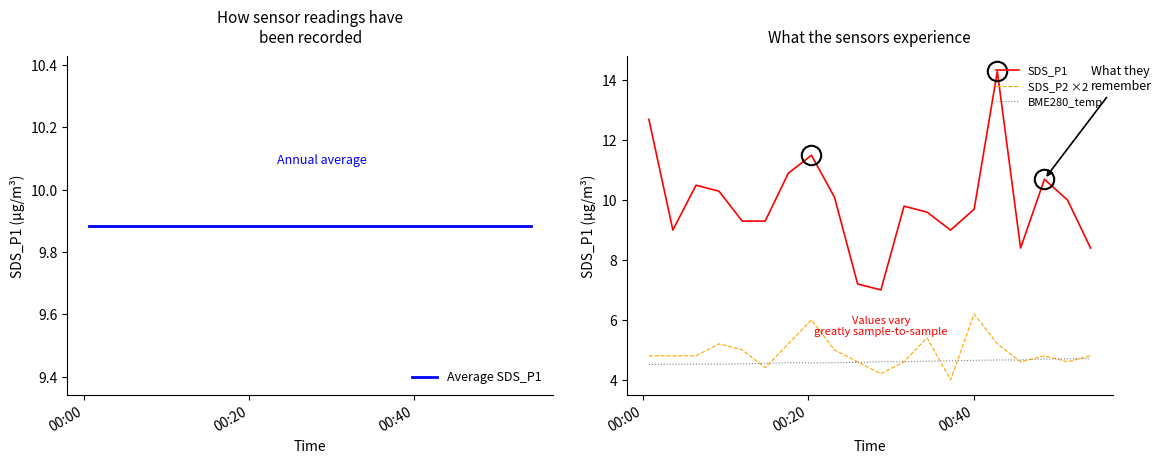

How many lines are shown in the chart?

4